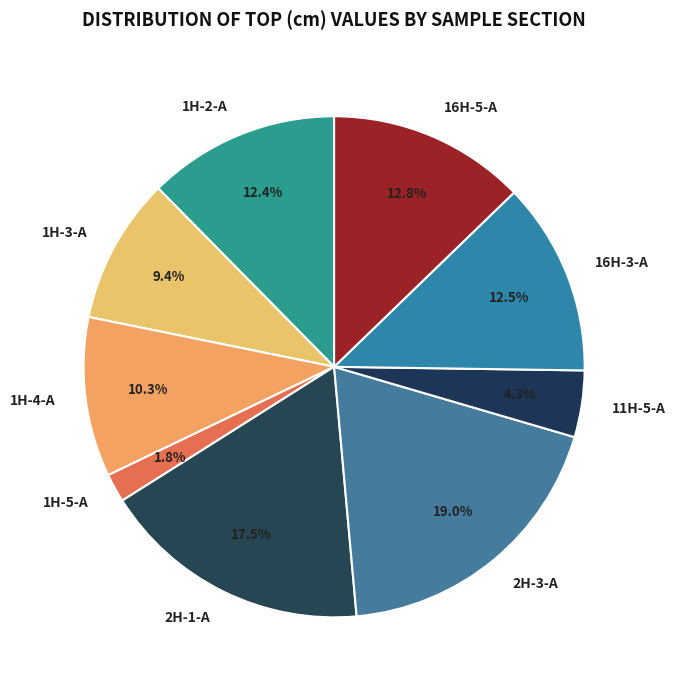

To the nearest percent, what is the average slice percentage?

11%